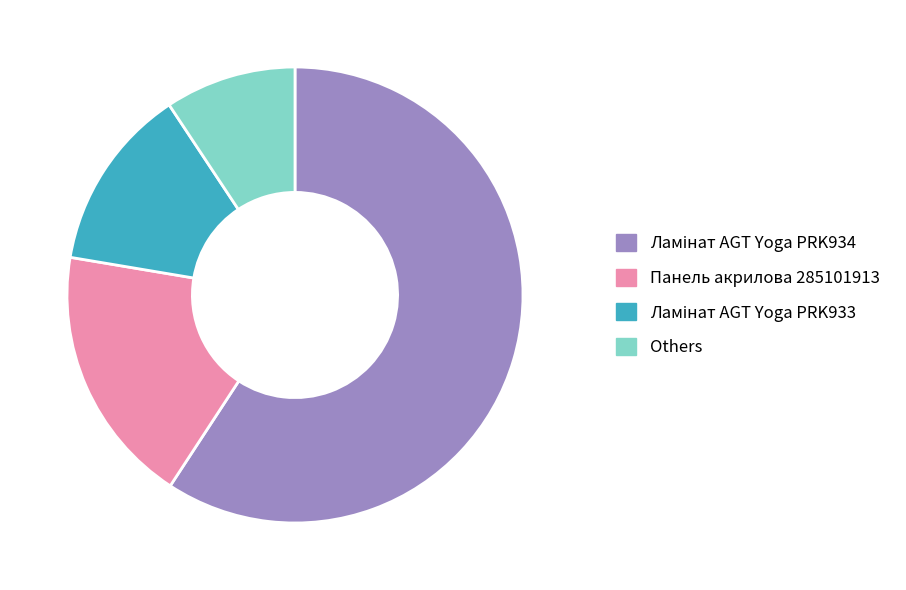

The Панель акрилова 285101913 slice represents 11% of the pie. True or false?

False